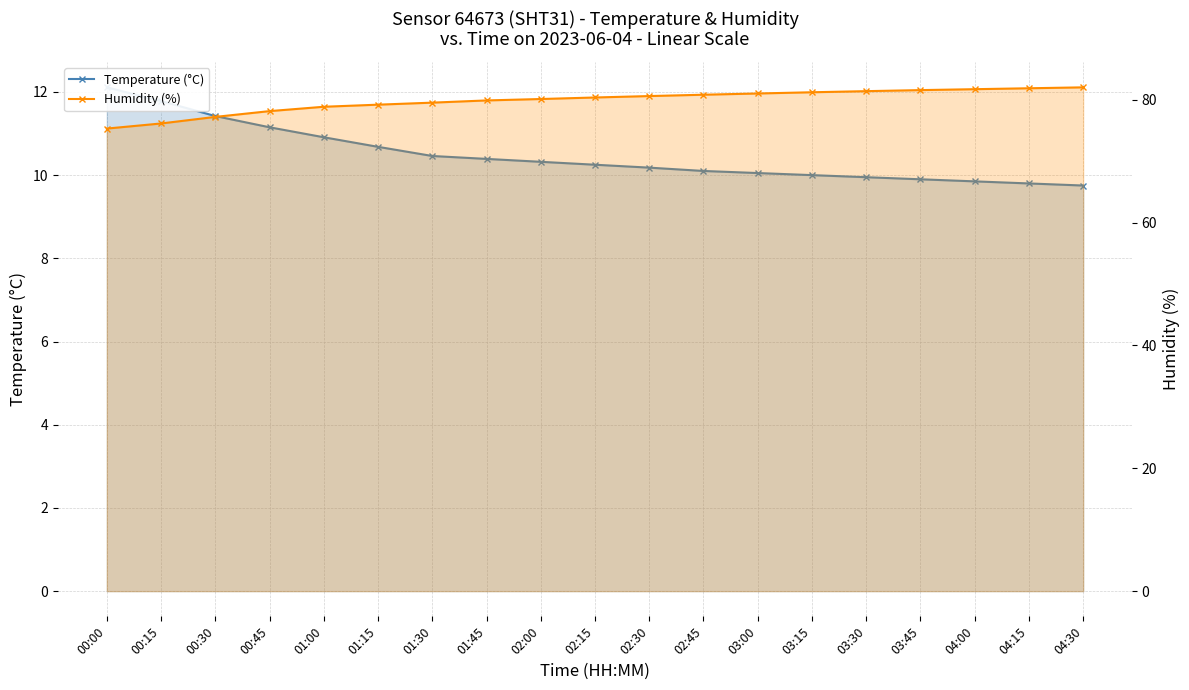

How many values in the Temperature (°C) series are below 10?

5